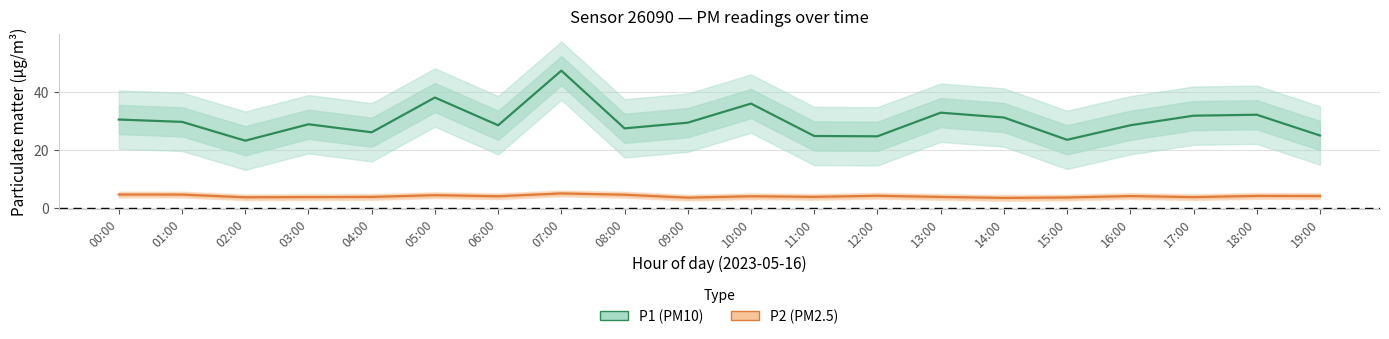

How many data points in P1 (PM10) estimate are above 29?

10